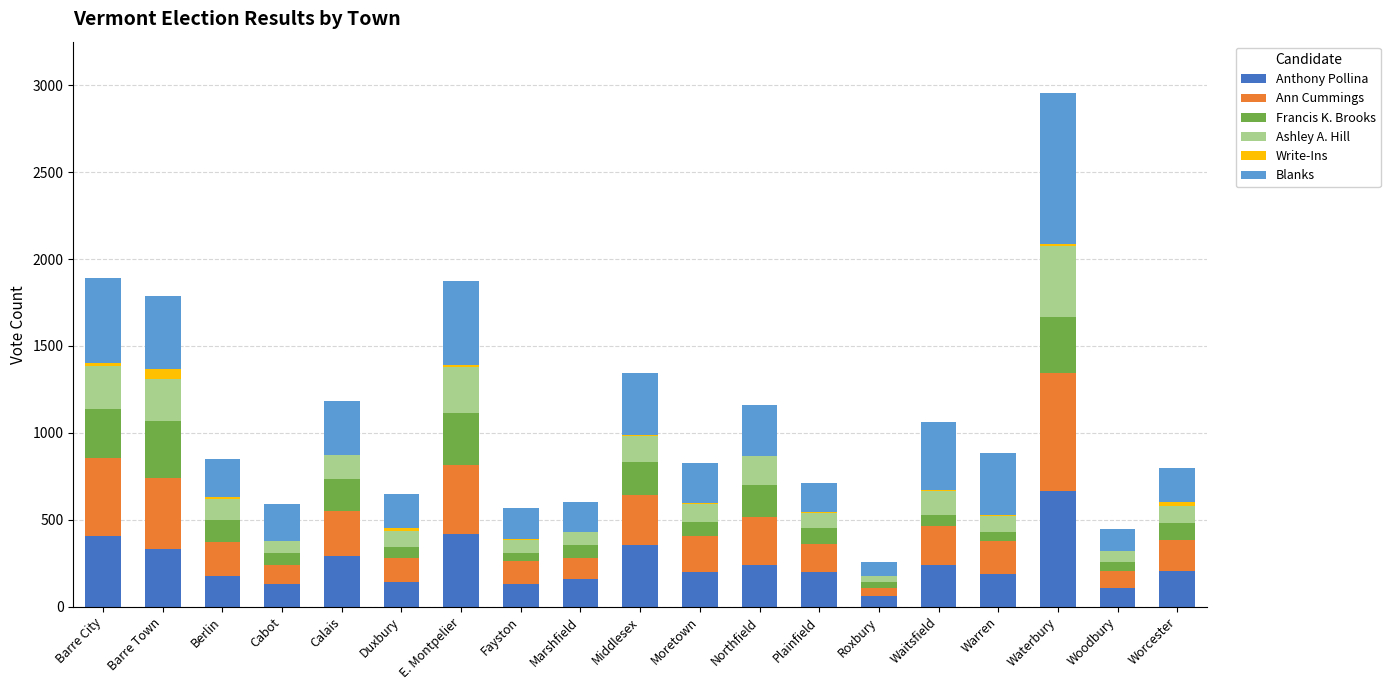

Is it true that Anthony Pollina equals 242 at Northfield?

True